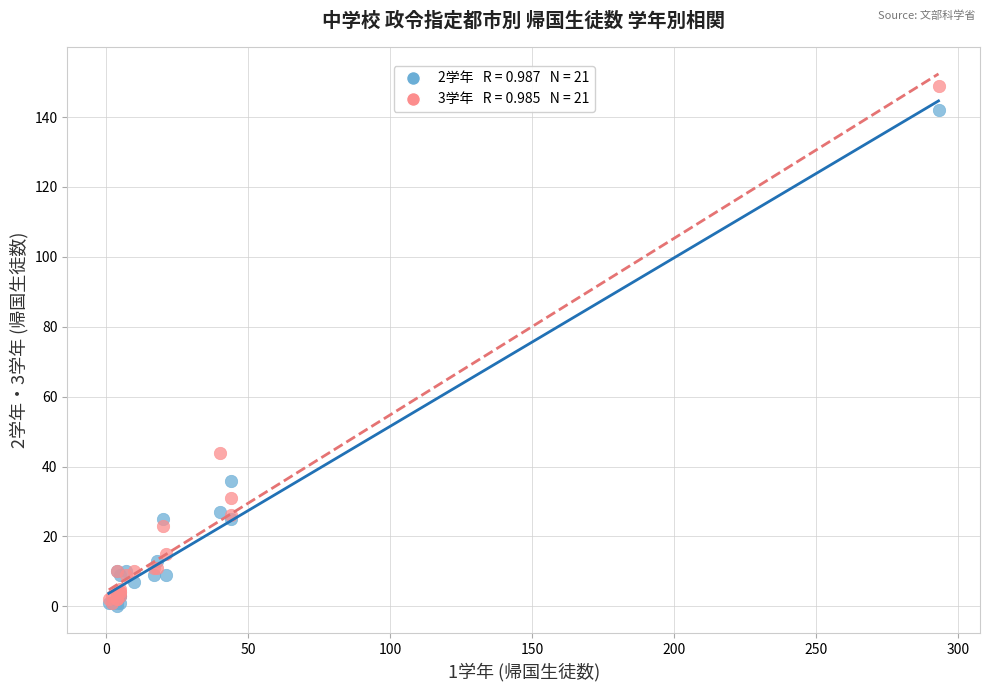

Across all series, what Y value is closest to 74?

44